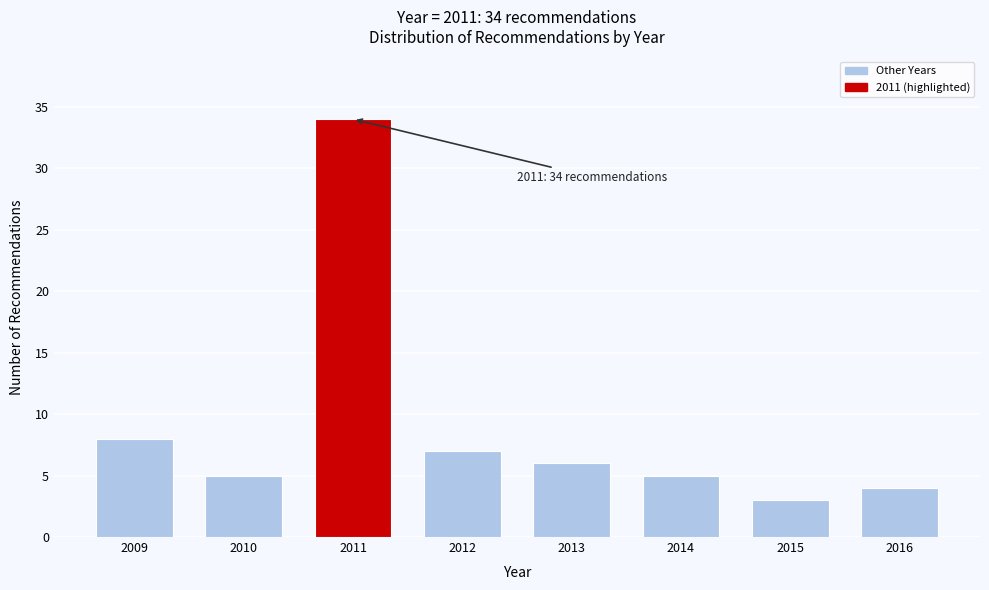

Reading left to right, extract all data points from this chart.

8	5	34	7	6	5	3	4